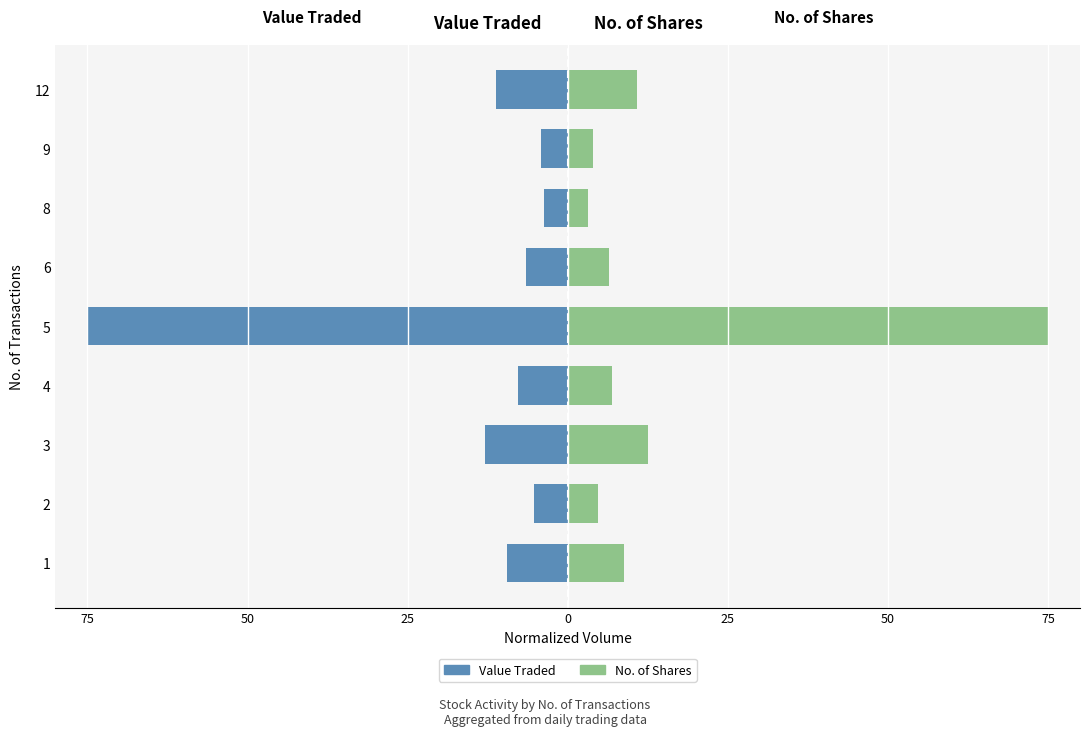

Count the number of categories in the chart.

9